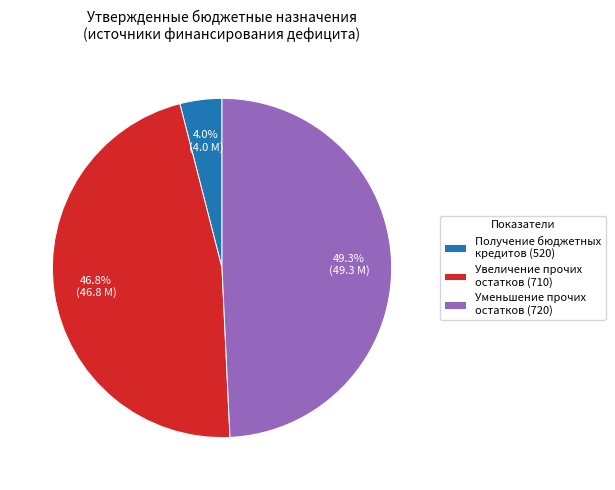

Rank the categories by value from lowest to highest.

Получение бюджетных кредитов (520), Увеличение прочих остатков (710), Уменьшение прочих остатков (720)